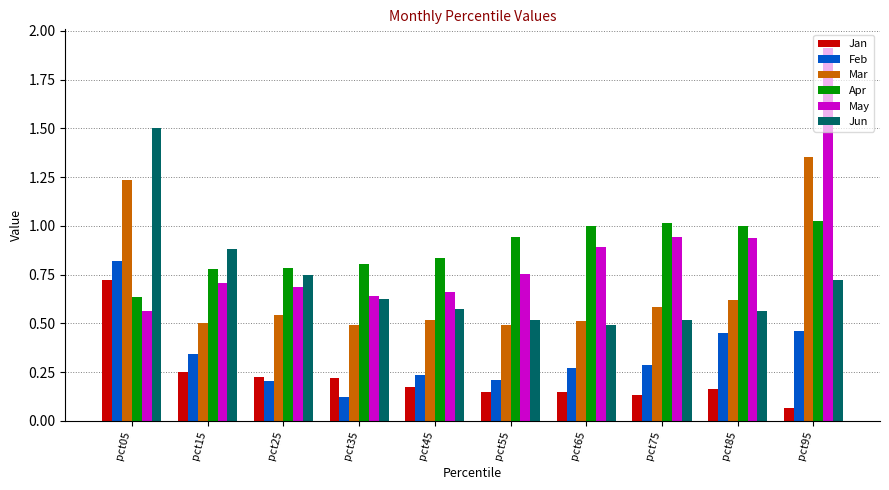

Count the Mar values in the range 0 to 1.

8